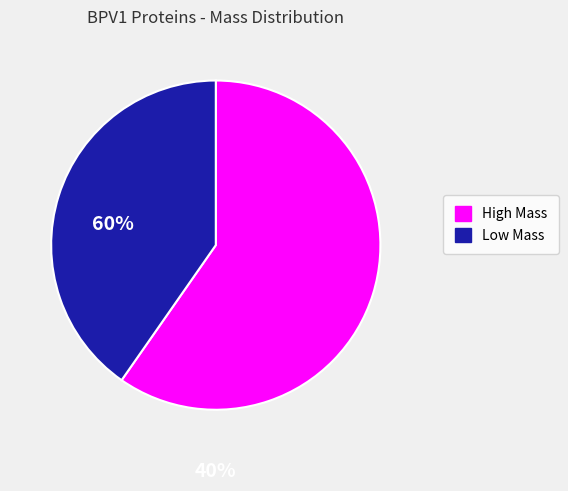

Does any single category account for the majority?

Yes